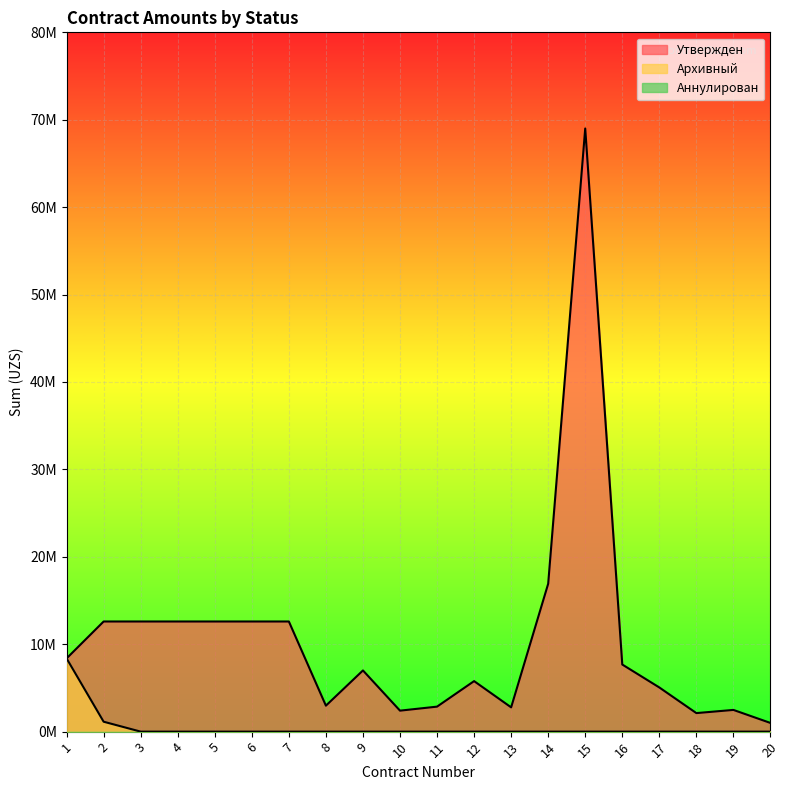

Does the chart display data point markers on the line(s)?

No